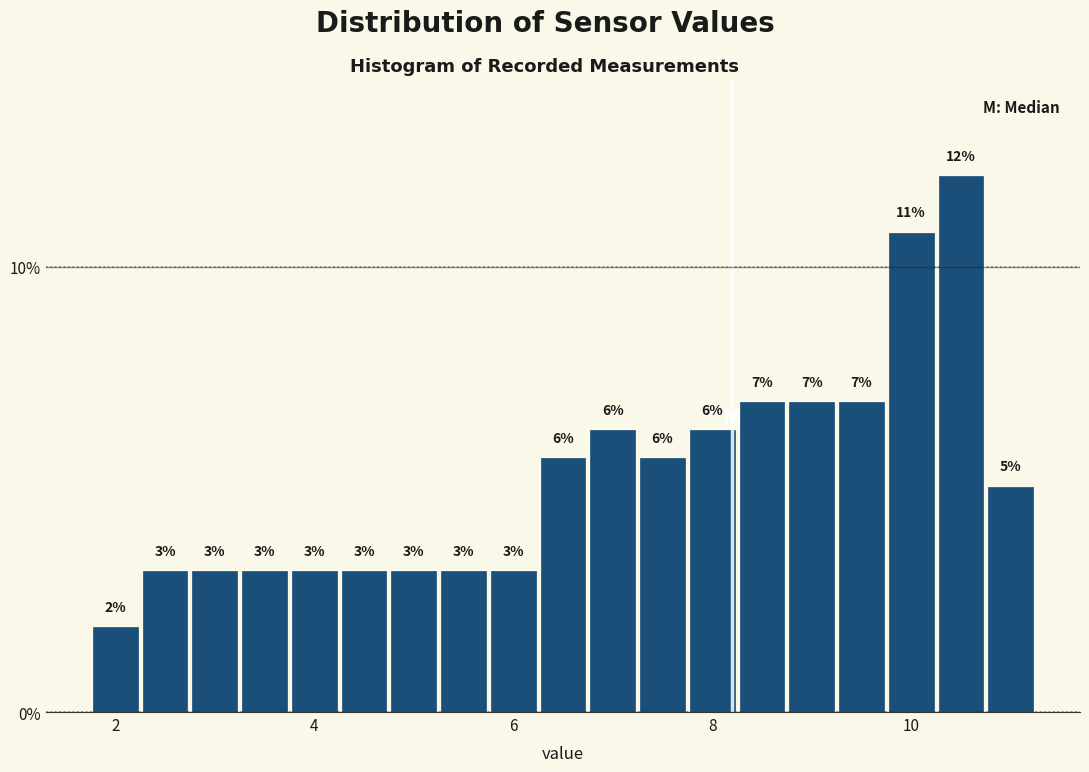

Read against the x-axis, roughly where is the centre of the tallest bar?

10.6